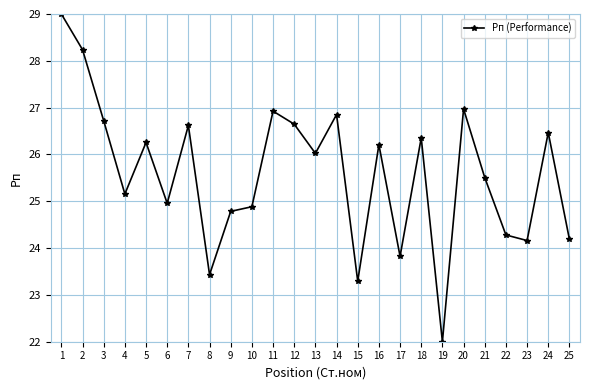

What is the difference between the second highest and minimum values?

6.2